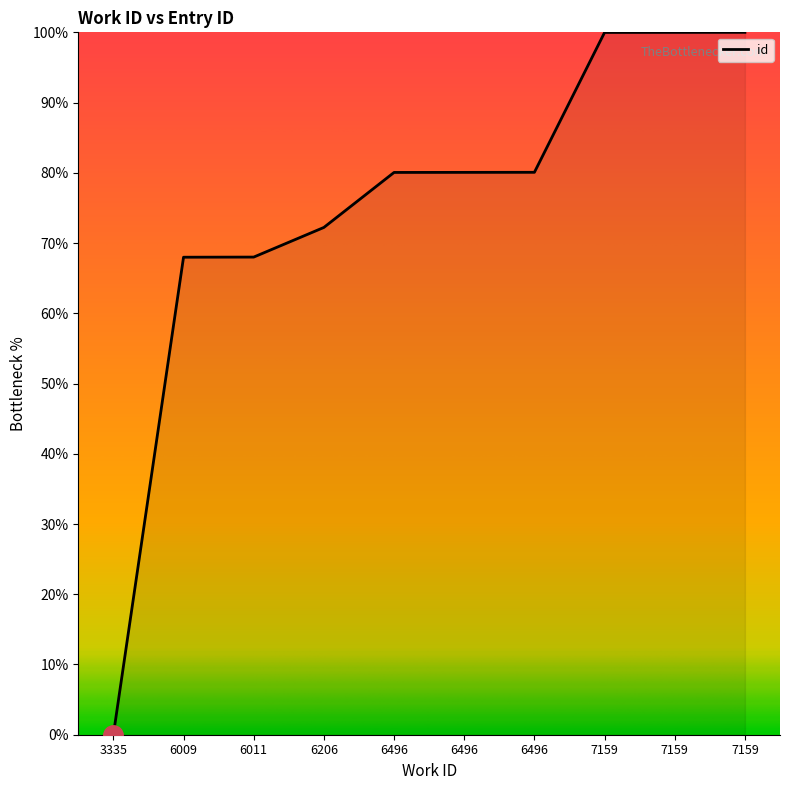

How many lines are shown in the chart?

1